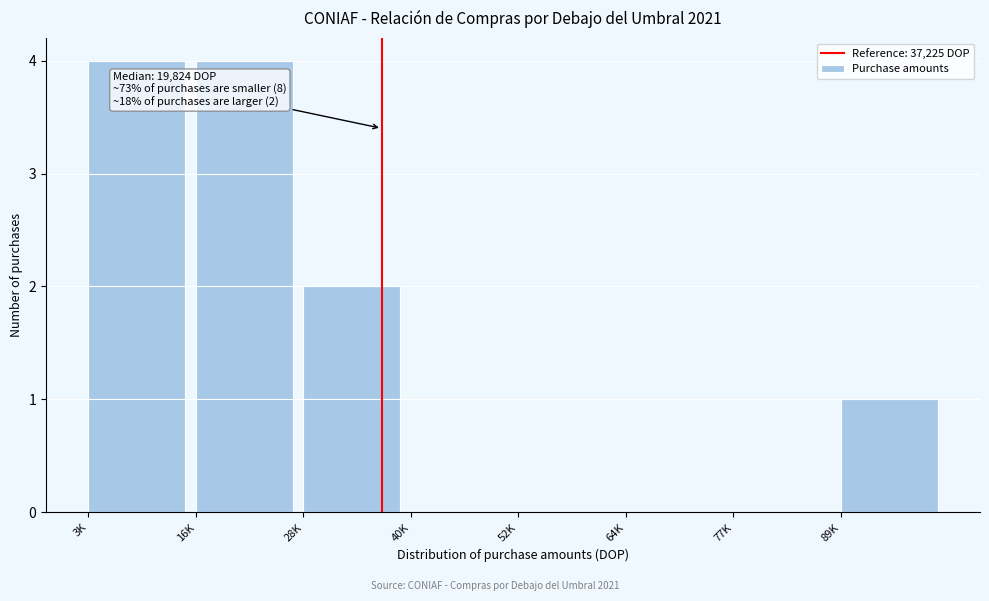

Reading left to right, list all the values displayed in this chart.

3K=4	16K=4	28K=2	40K=0	52K=0	64K=0	77K=0	89K=1